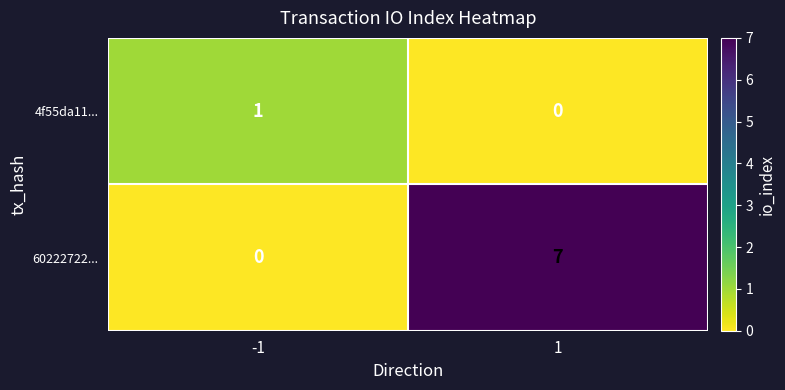

What value does the 60222722... series have at 1?

7